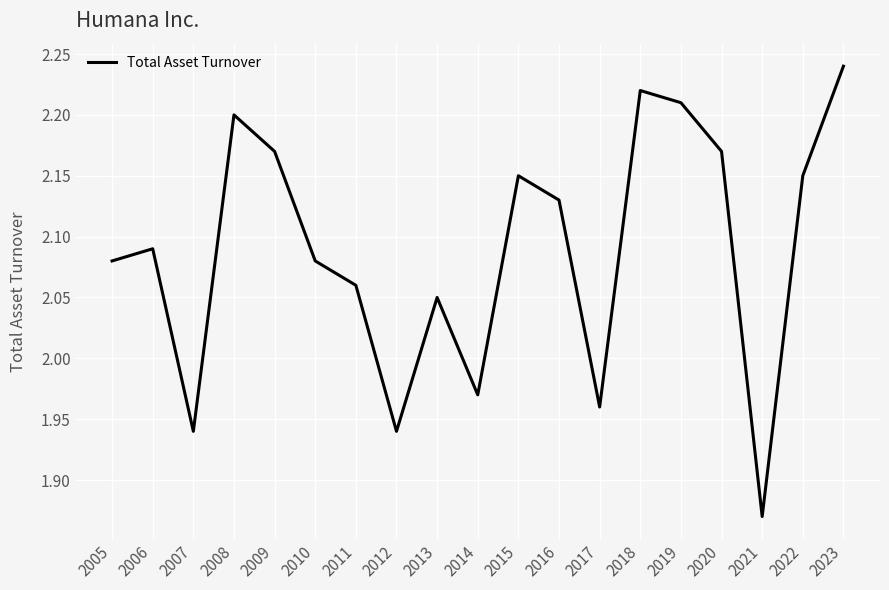

At which category does the chart reach its minimum across all series?

2021